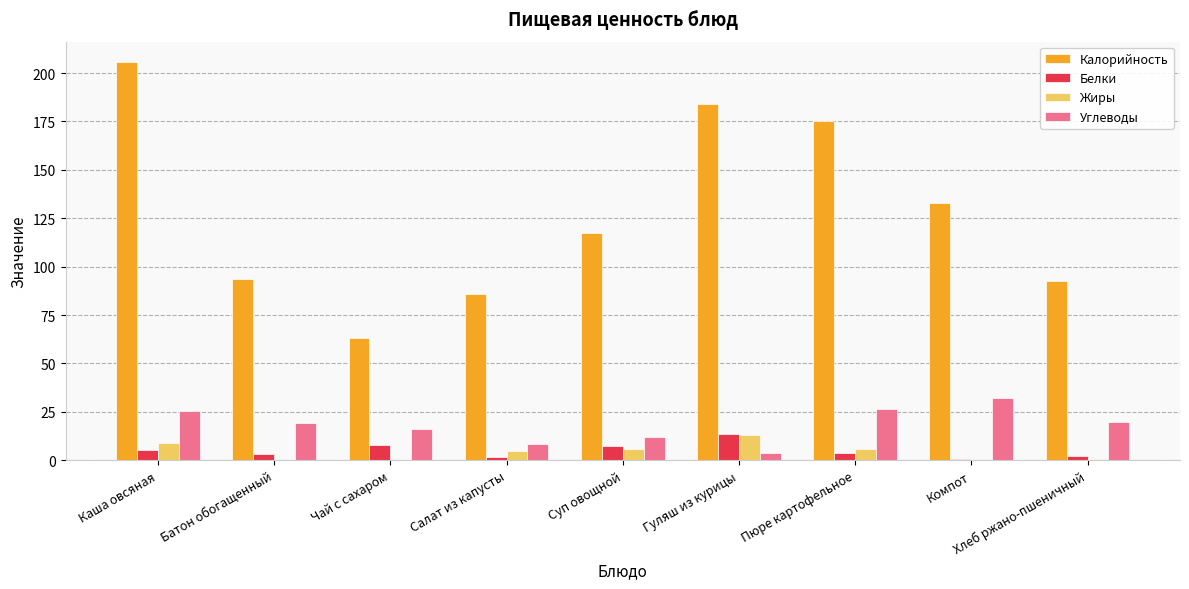

What is the greatest value displayed?

205.9